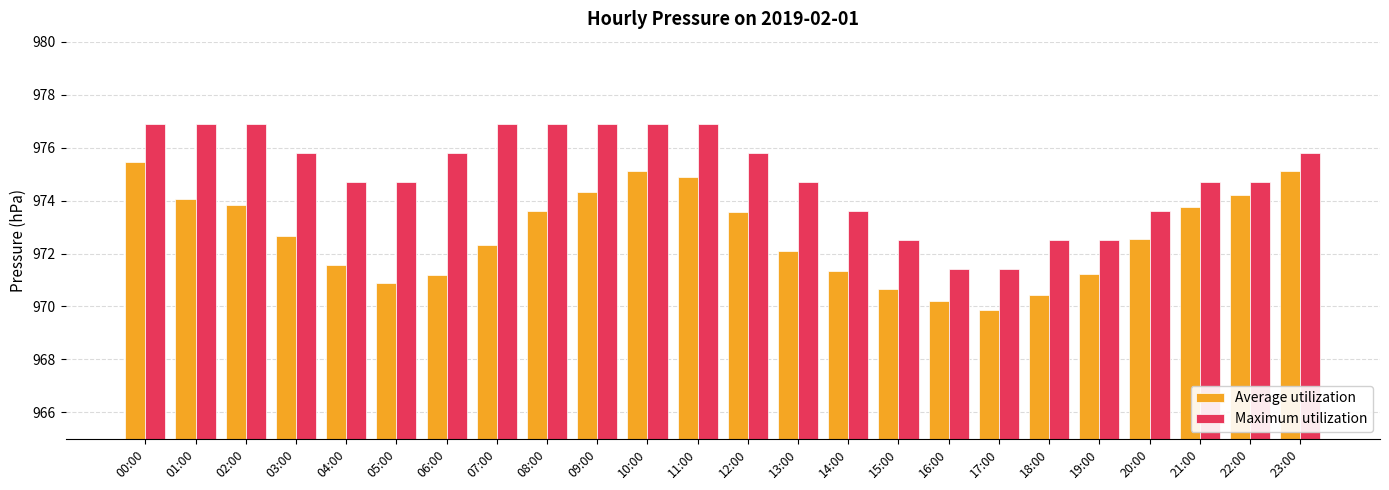

What is the maximum value for Average utilization?

975.4